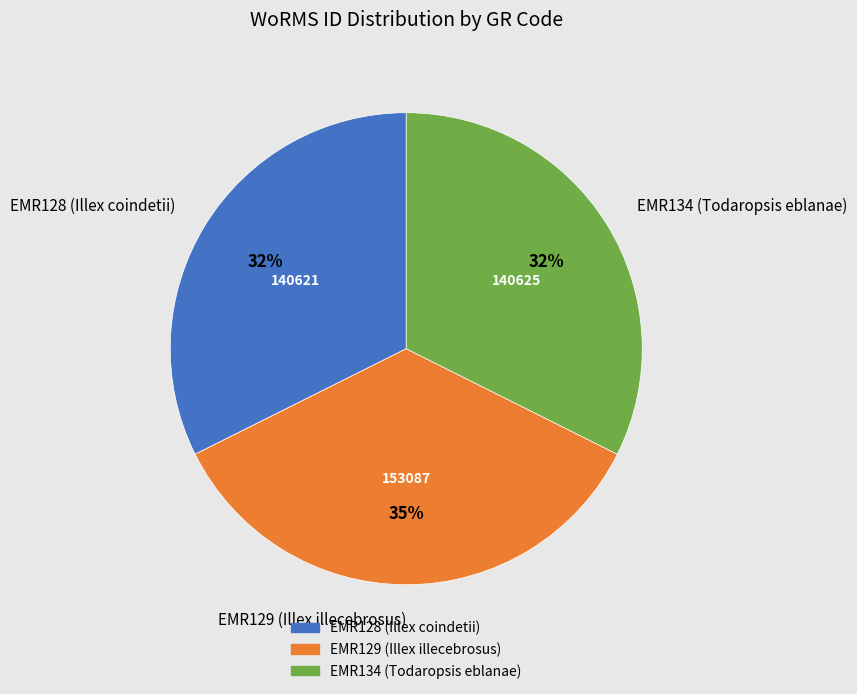

Count the number of slices in the pie.

3